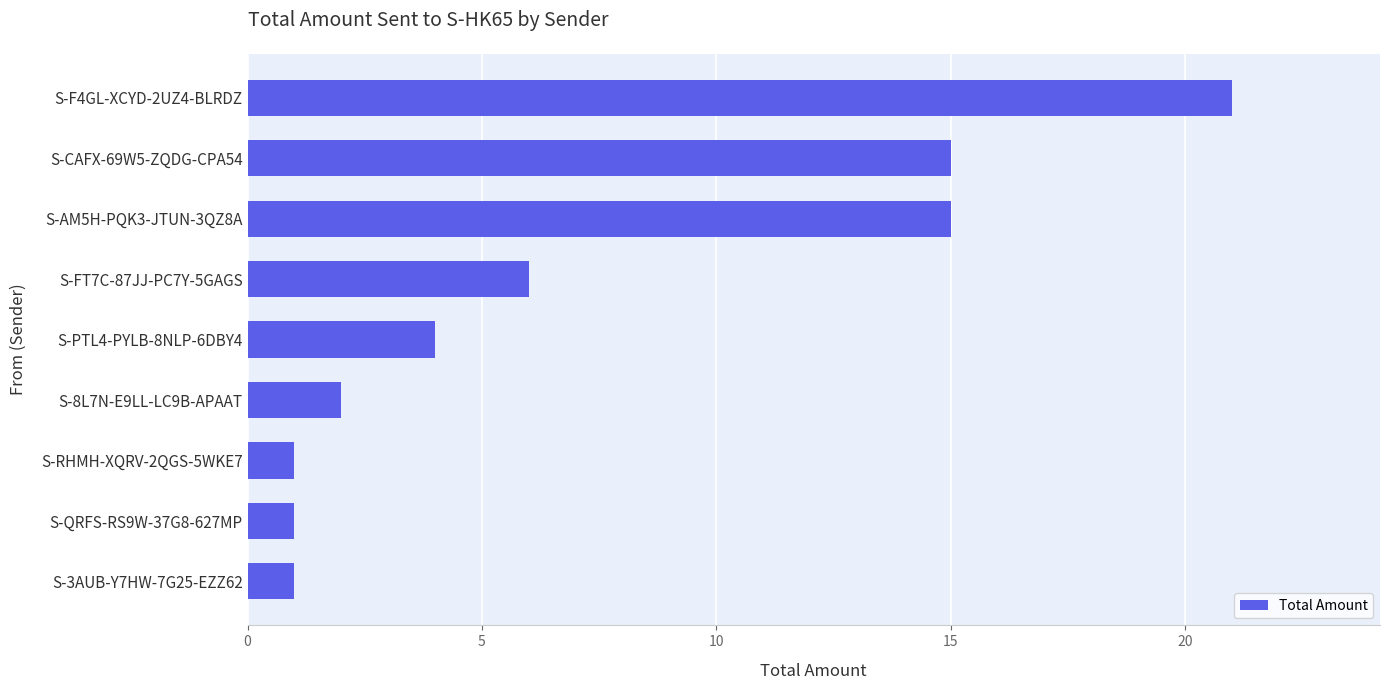

What is the difference between the maximum and second lowest values?

20